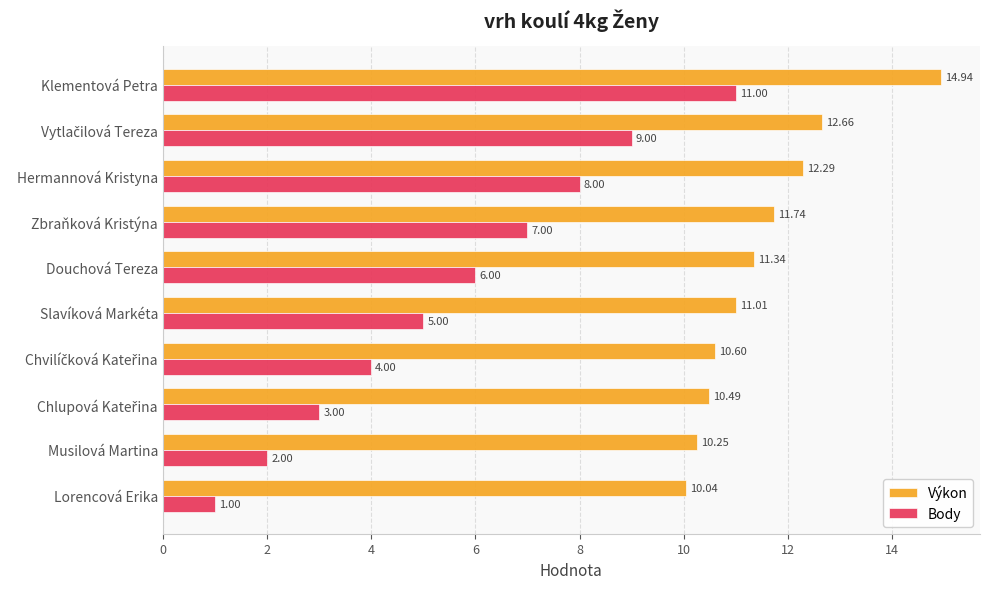

Rank the series by their average value, from highest to lowest.

Výkon, Body